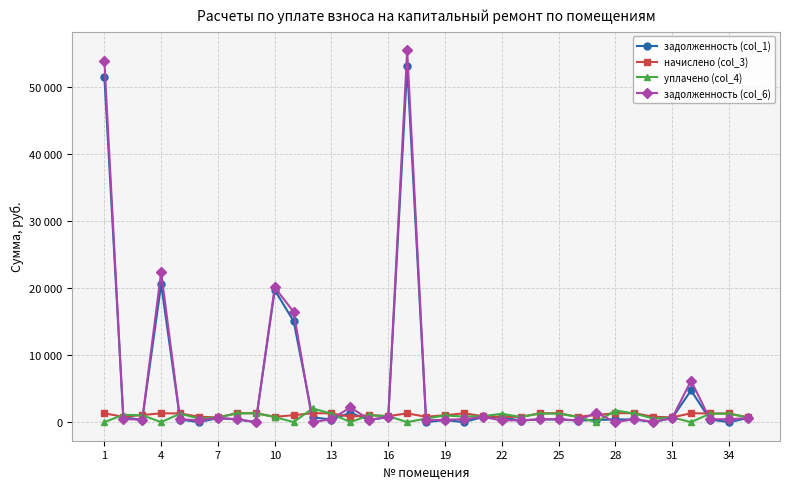

What is the difference between the second highest and second lowest values in the начислено (col_3) series?

636.1